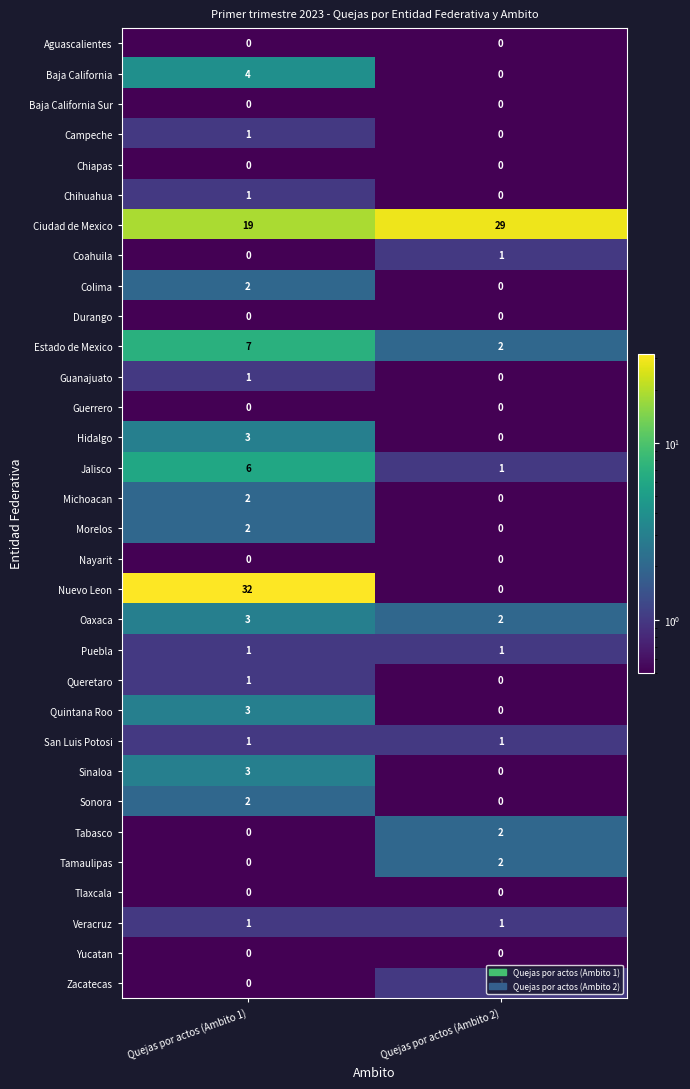

Is the value of Nuevo Leon at Quejas por actos (Ambito 1) greater than the value of Durango at Quejas por actos (Ambito 1)?

Yes